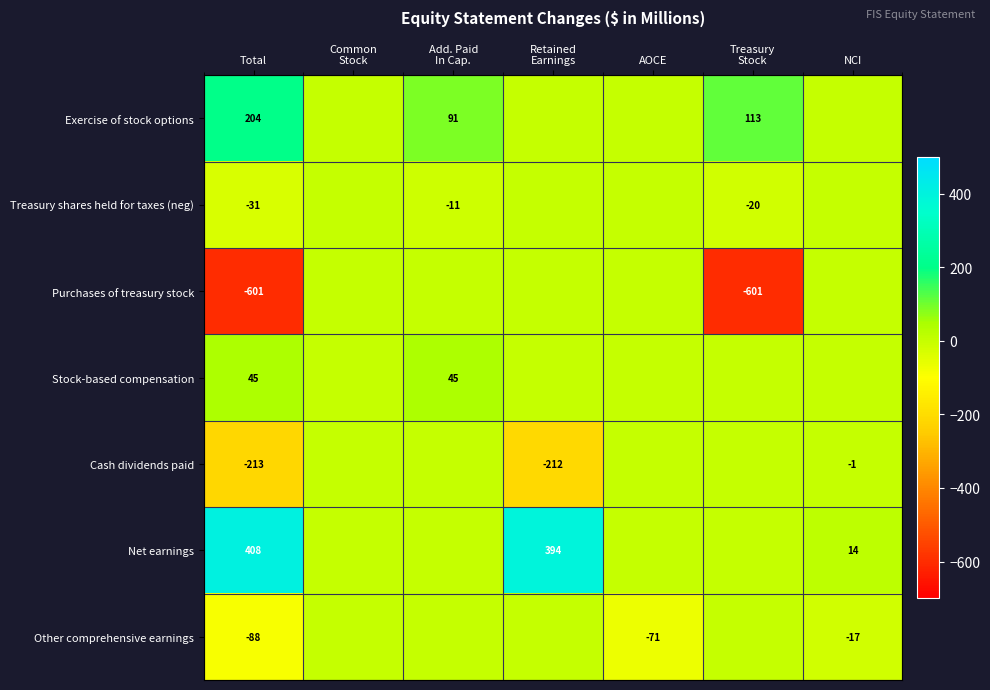

Rank the series at Total from highest to lowest value.

Net earnings, Exercise of stock options, Stock-based compensation, Treasury shares held for taxes (neg), Other comprehensive earnings, Cash dividends paid, Purchases of treasury stock